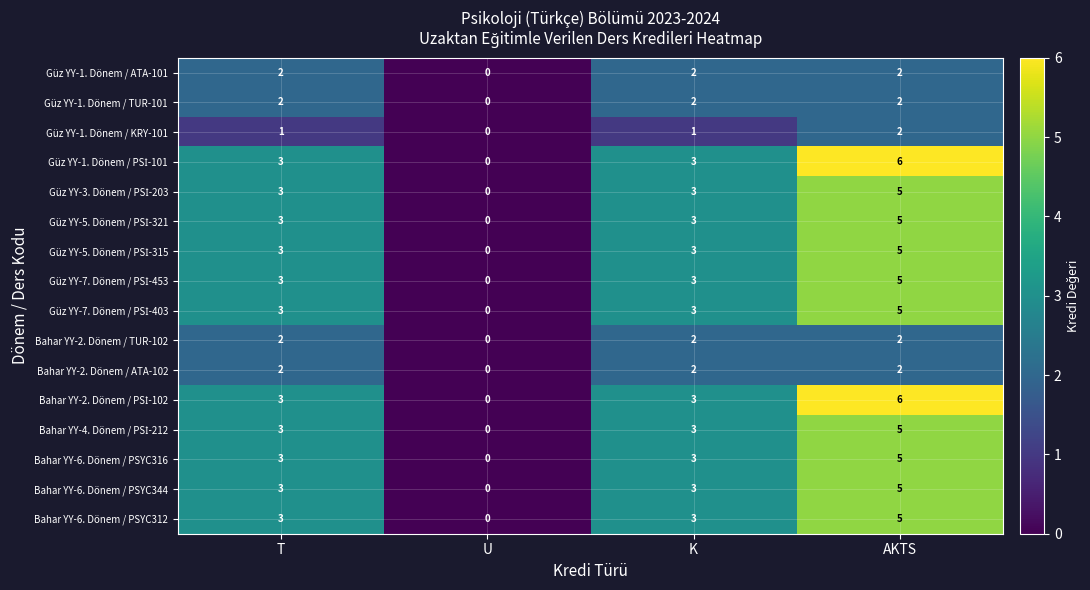

The value of Güz YY-1. Dönem / ATA-101 at U is 0. True or false?

True